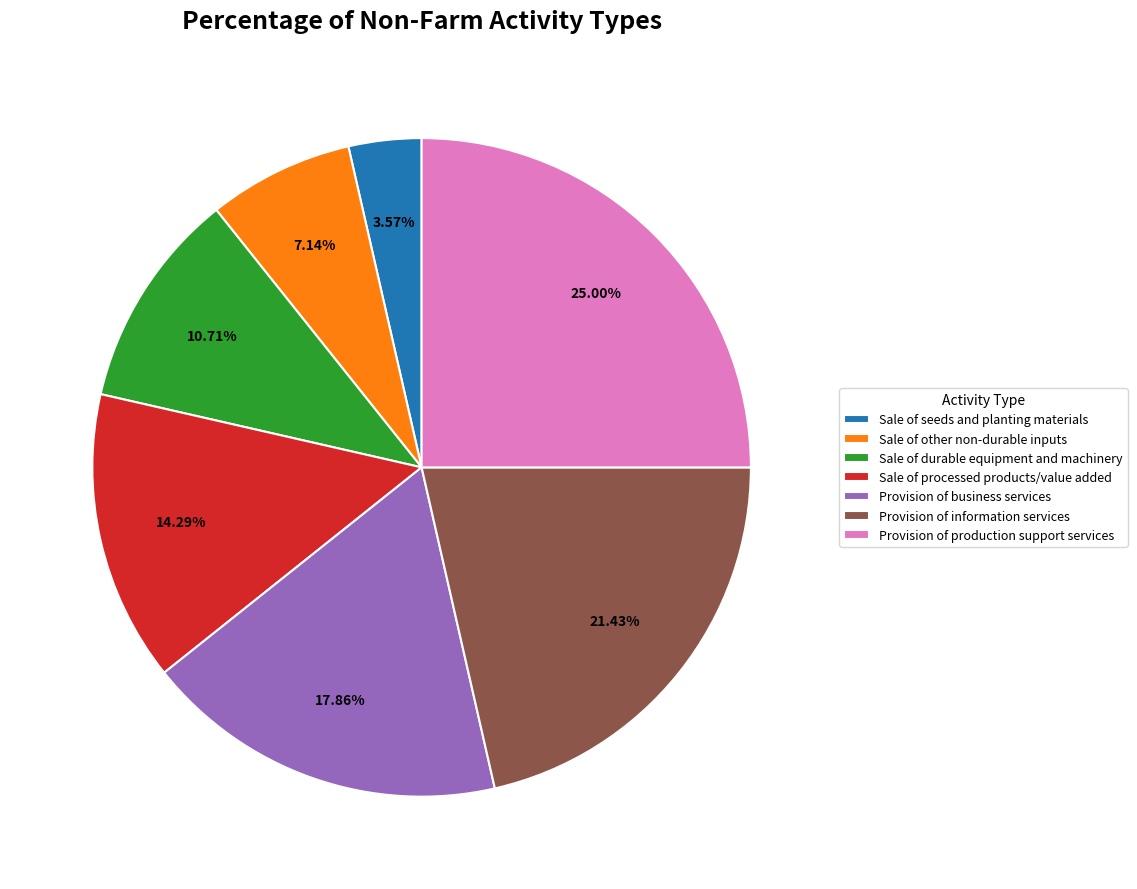

Rank the categories by value from highest to lowest.

Provision of production support services, Provision of information services, Provision of business services, Sale of processed products/value added, Sale of durable equipment and machinery, Sale of other non-durable inputs, Sale of seeds and planting materials